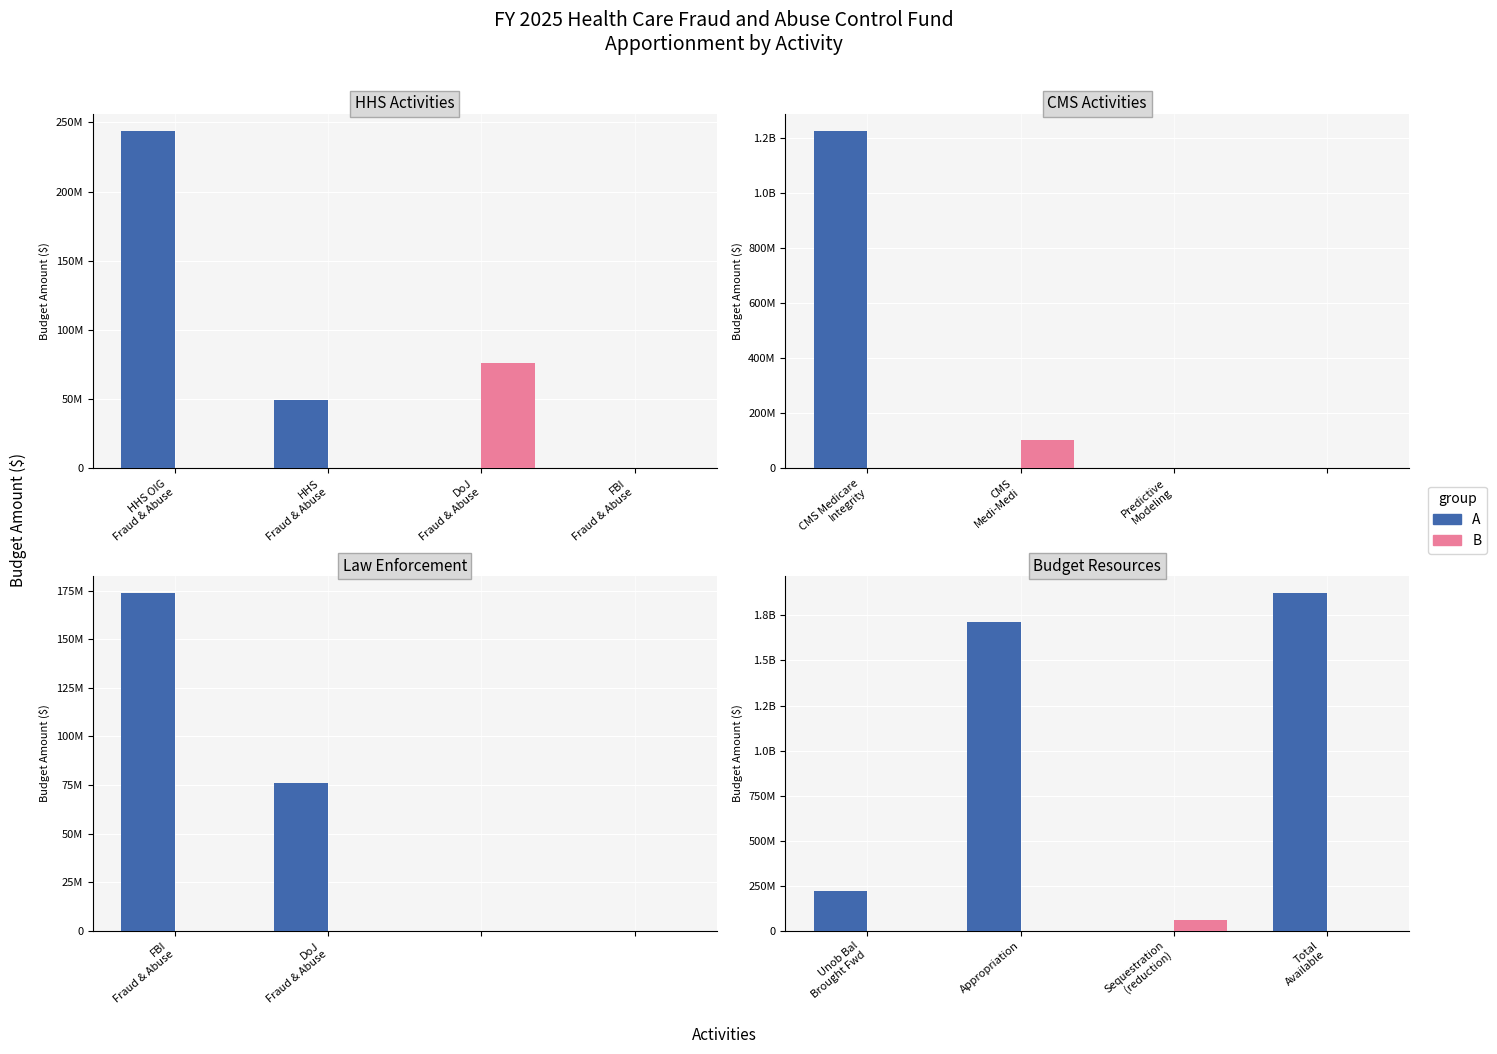

Is it true that B equals 0 at Total Available?

True